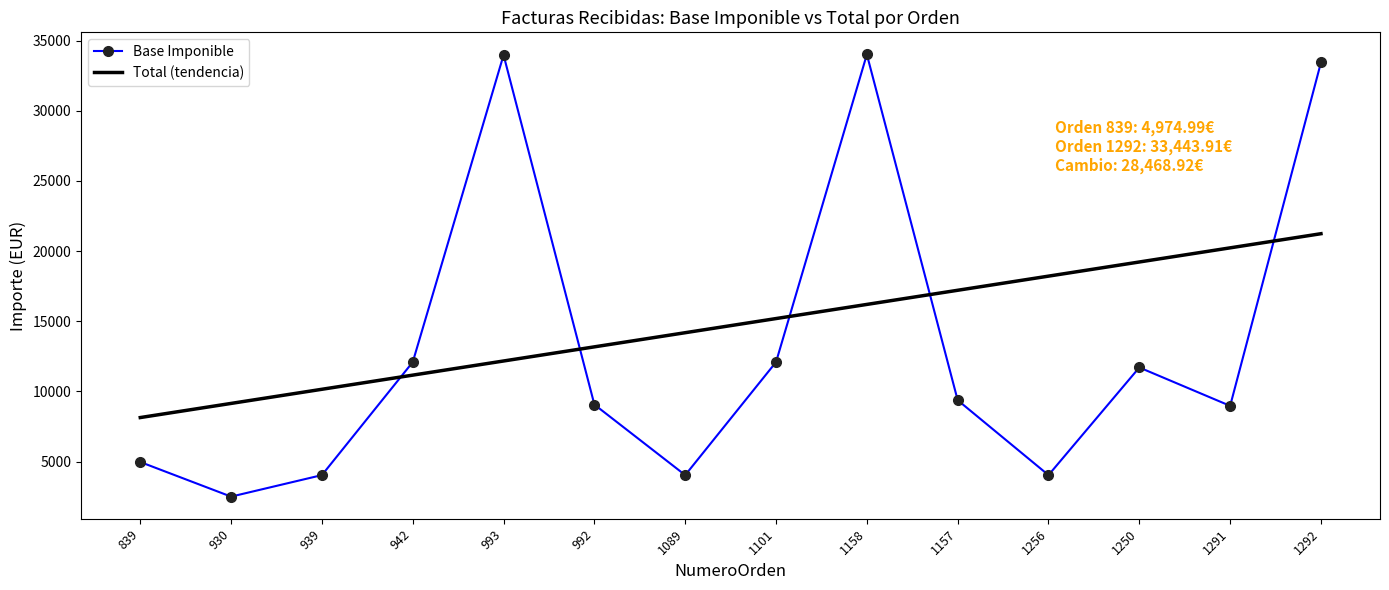

Which series has the largest total across all categories?

Total (tendencia)